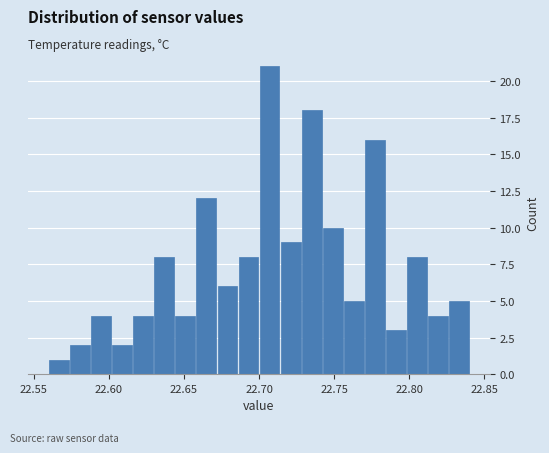

Read against the x-axis, roughly where is the centre of the tallest bar?

22.705